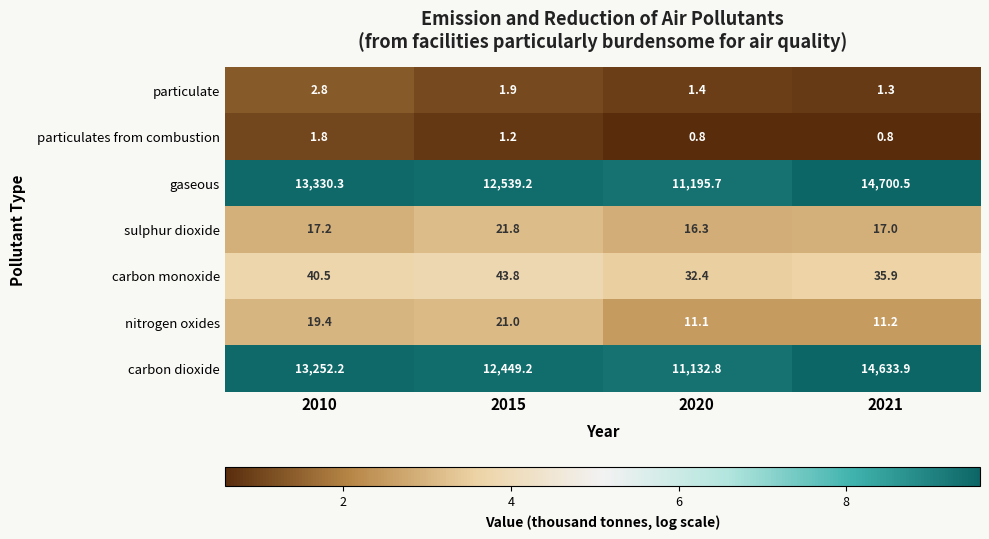

Which series has the largest range (max minus min)?

gaseous